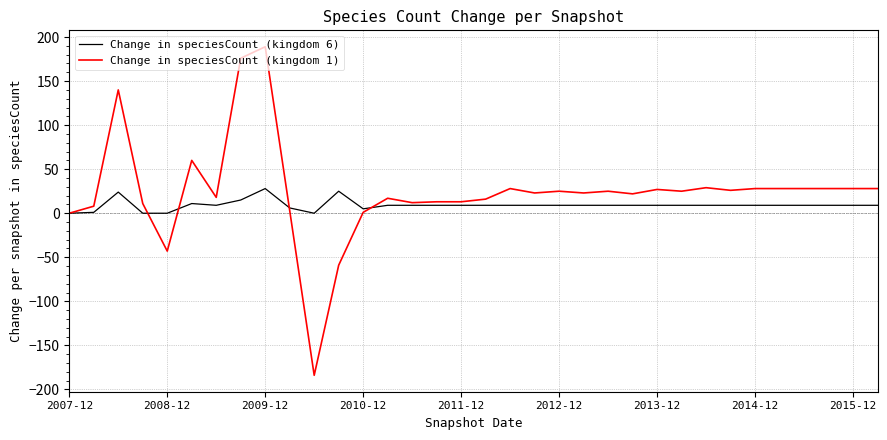

List the series in order of their peak value, highest first.

Change in speciesCount (kingdom 1), Change in speciesCount (kingdom 6)